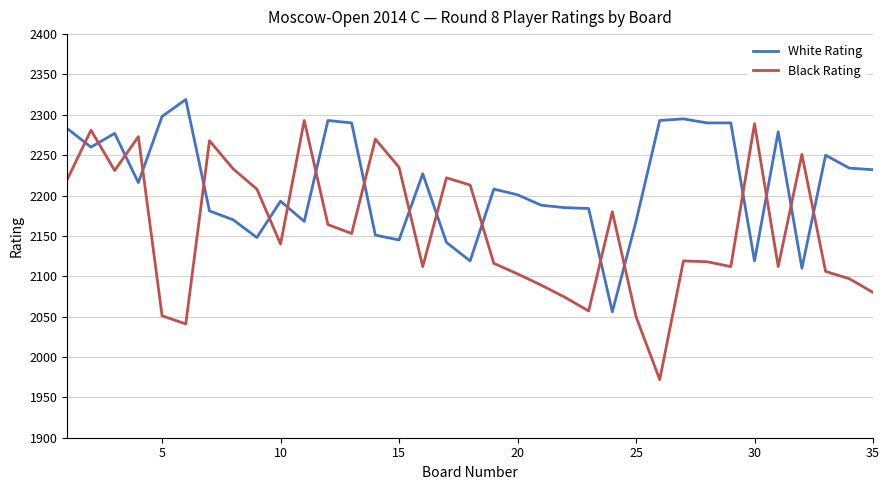

In Black Rating, how many points are lower than both neighbors (excluding endpoints)?

9